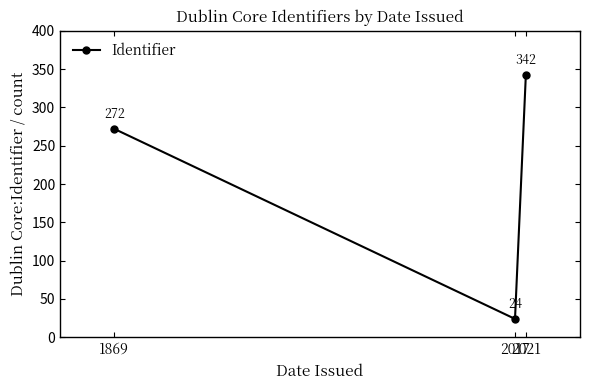

Reading left to right, list all the values displayed in this chart.

272	24	342